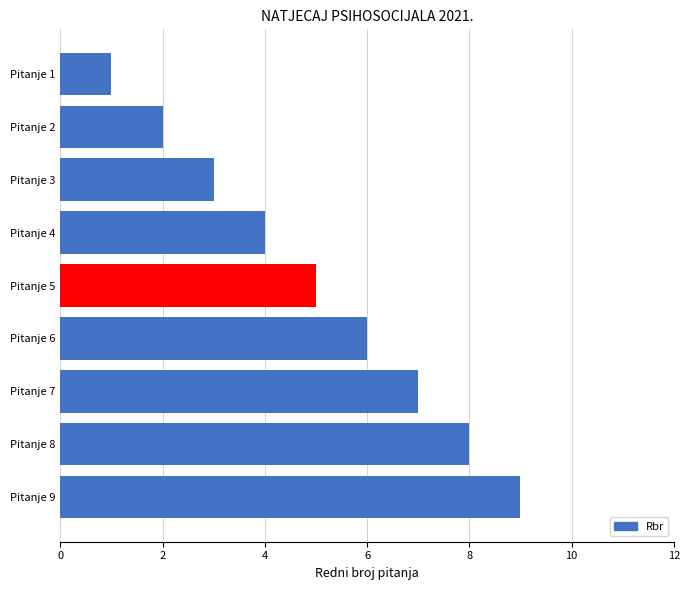

Rank the categories by value from lowest to highest.

Pitanje 1, Pitanje 2, Pitanje 3, Pitanje 4, Pitanje 5, Pitanje 6, Pitanje 7, Pitanje 8, Pitanje 9